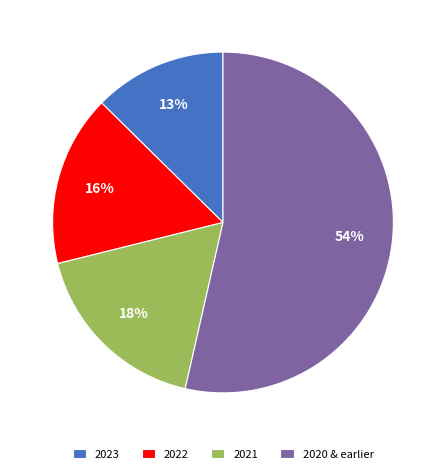

Which category has the biggest portion of the pie?

2020 & earlier